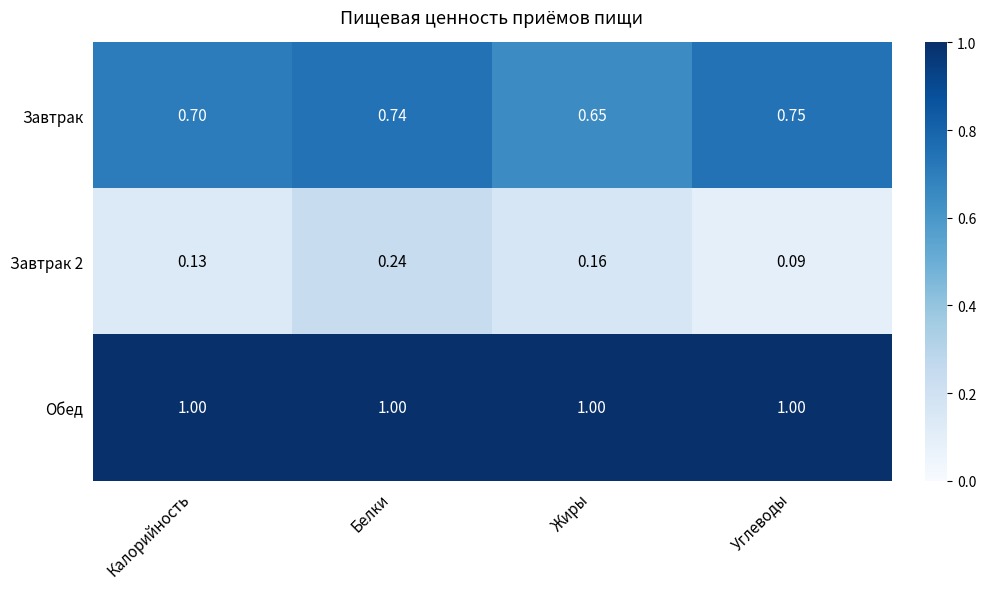

Which category has the highest value in the Завтрак 2 series?

Белки